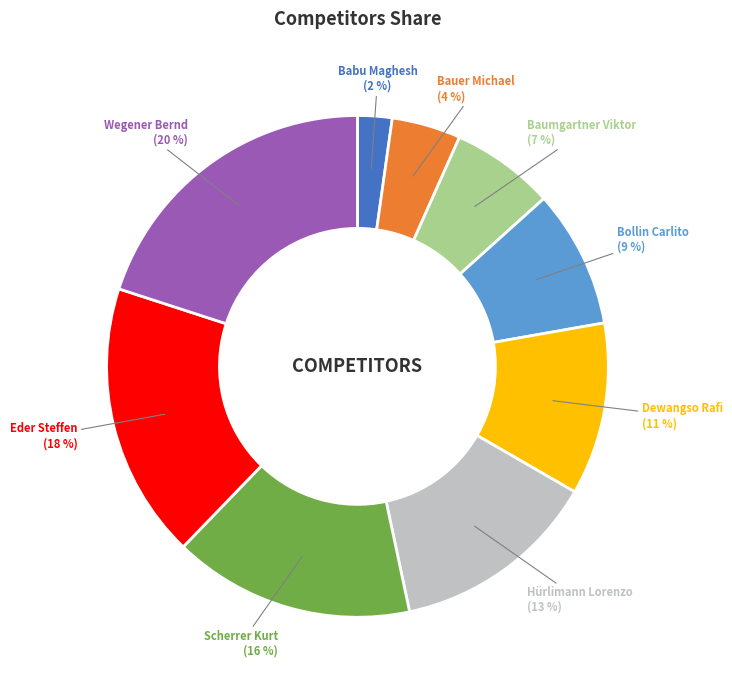

Does Dewangso Rafi represent more than half of the total?

No